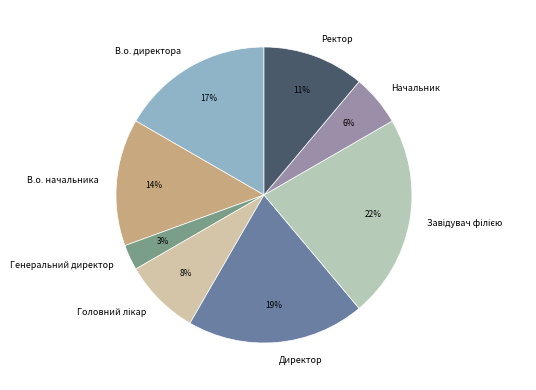

To the nearest percent, what percentage of the pie is Генеральний директор?

3%